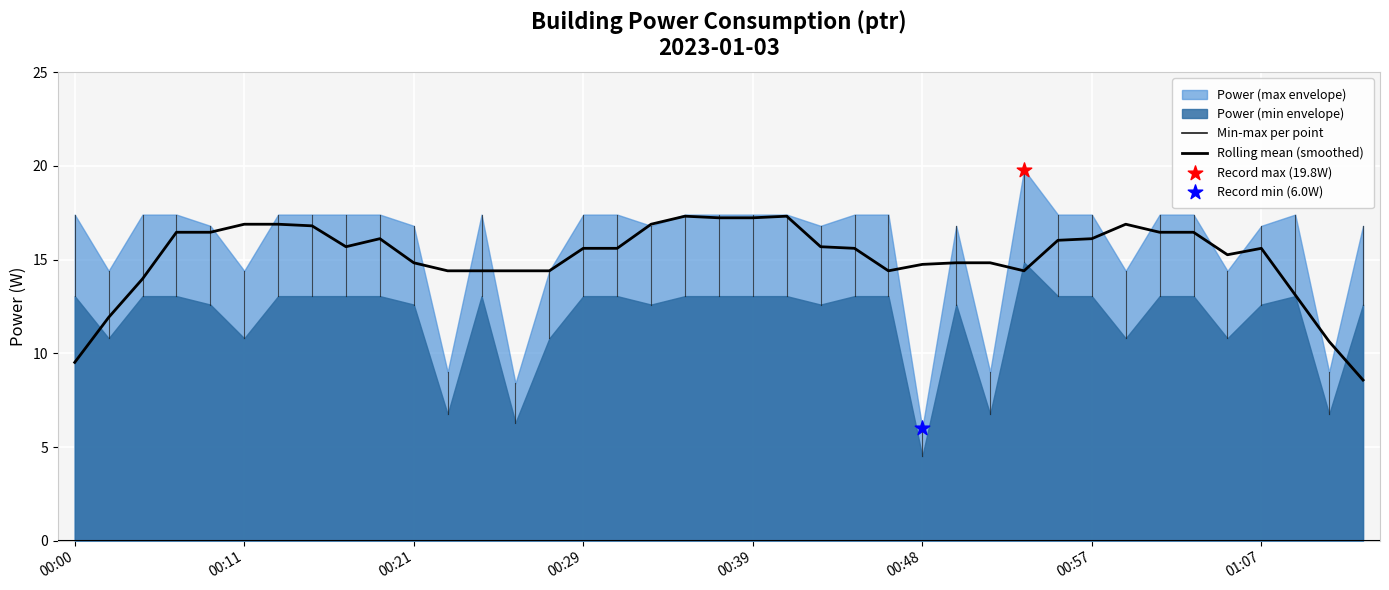

Which has a higher value, 27 or 34?

34